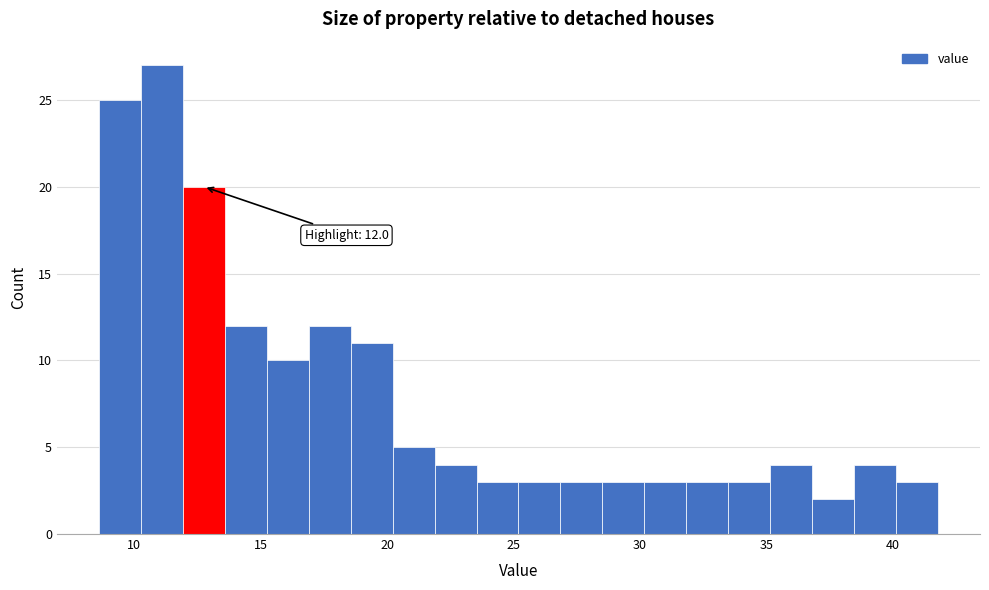

Read against the x-axis, roughly where is the centre of the tallest bar?

11.0